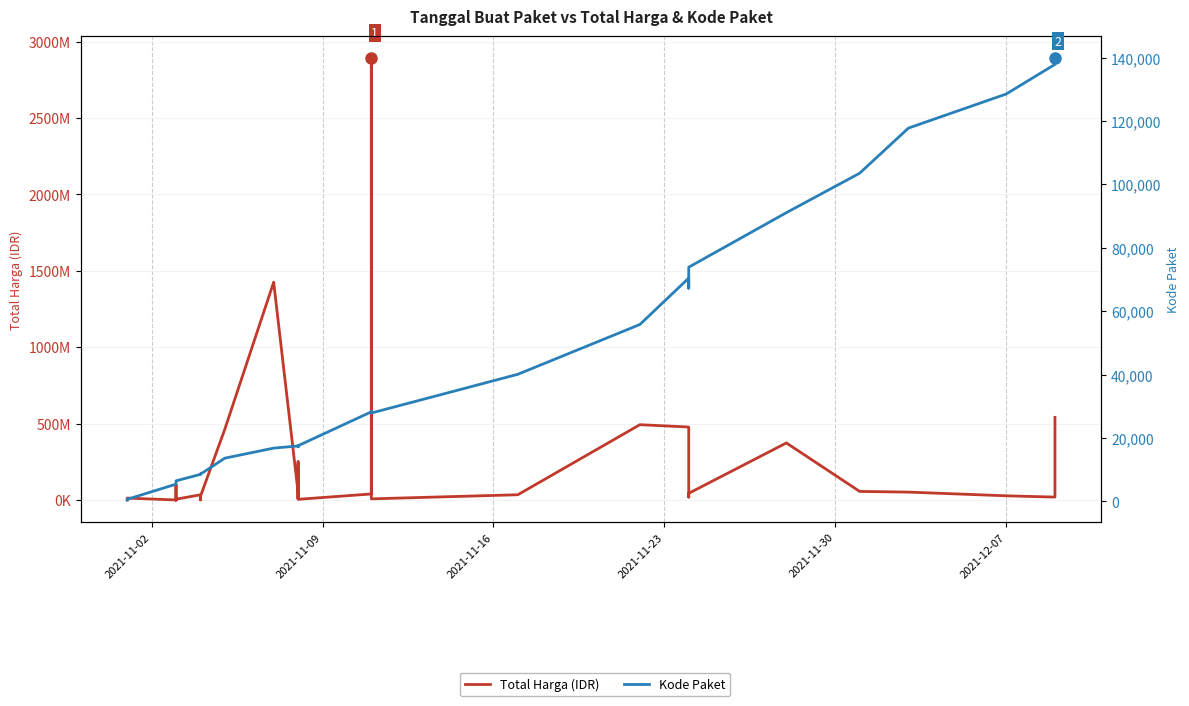

True or false: Kode Paket has more than 0 interior local peaks.

True